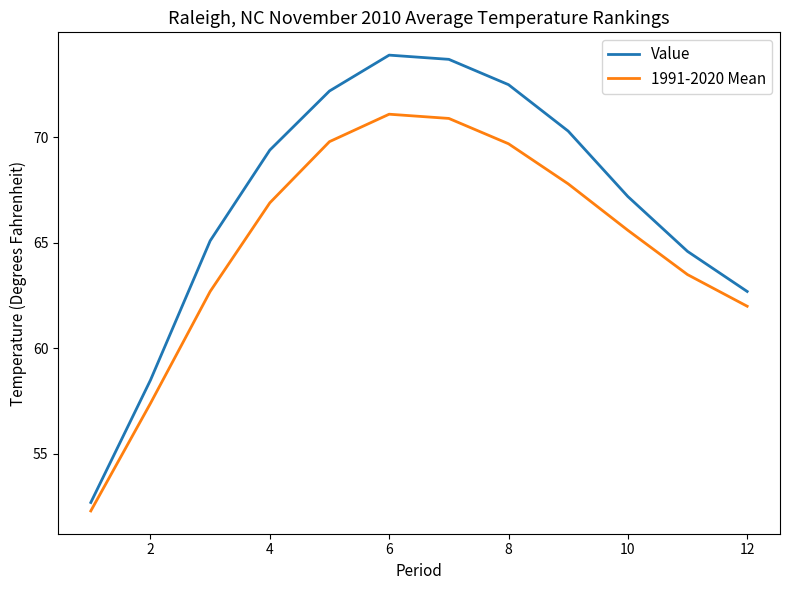

What is the minimum value shown in the chart?

52.3